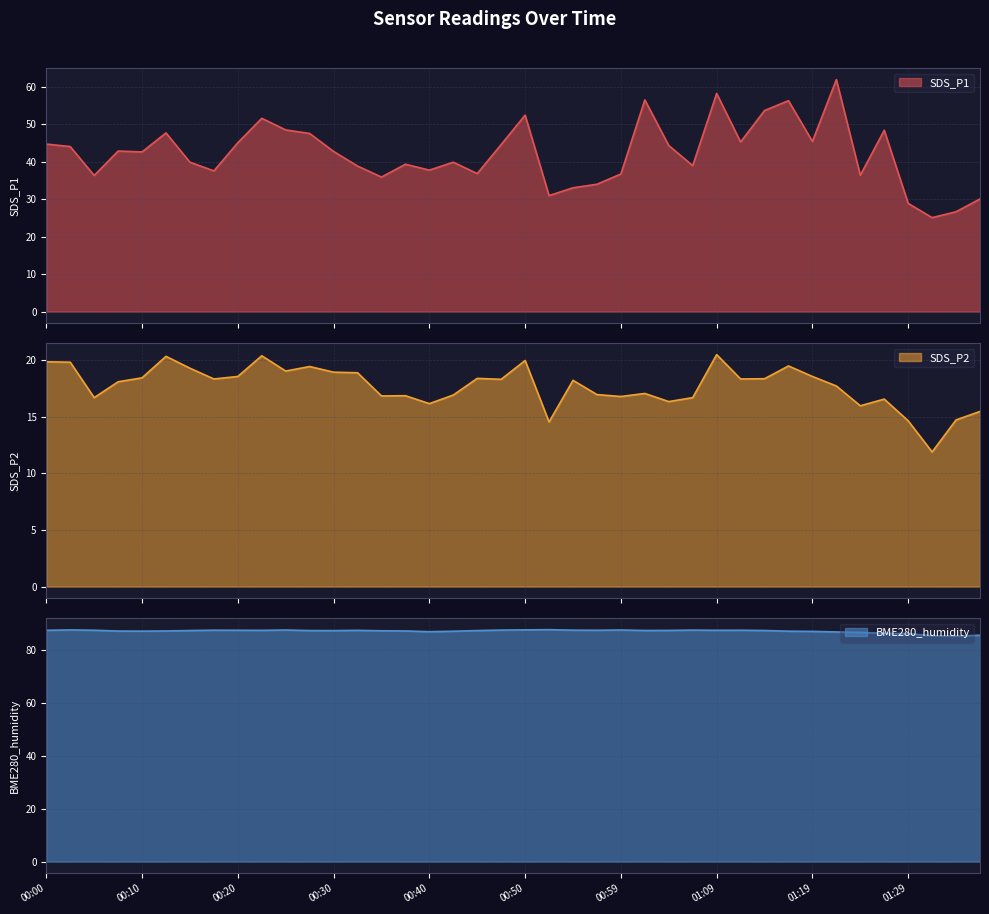

Does the chart display data point markers on the line(s)?

No